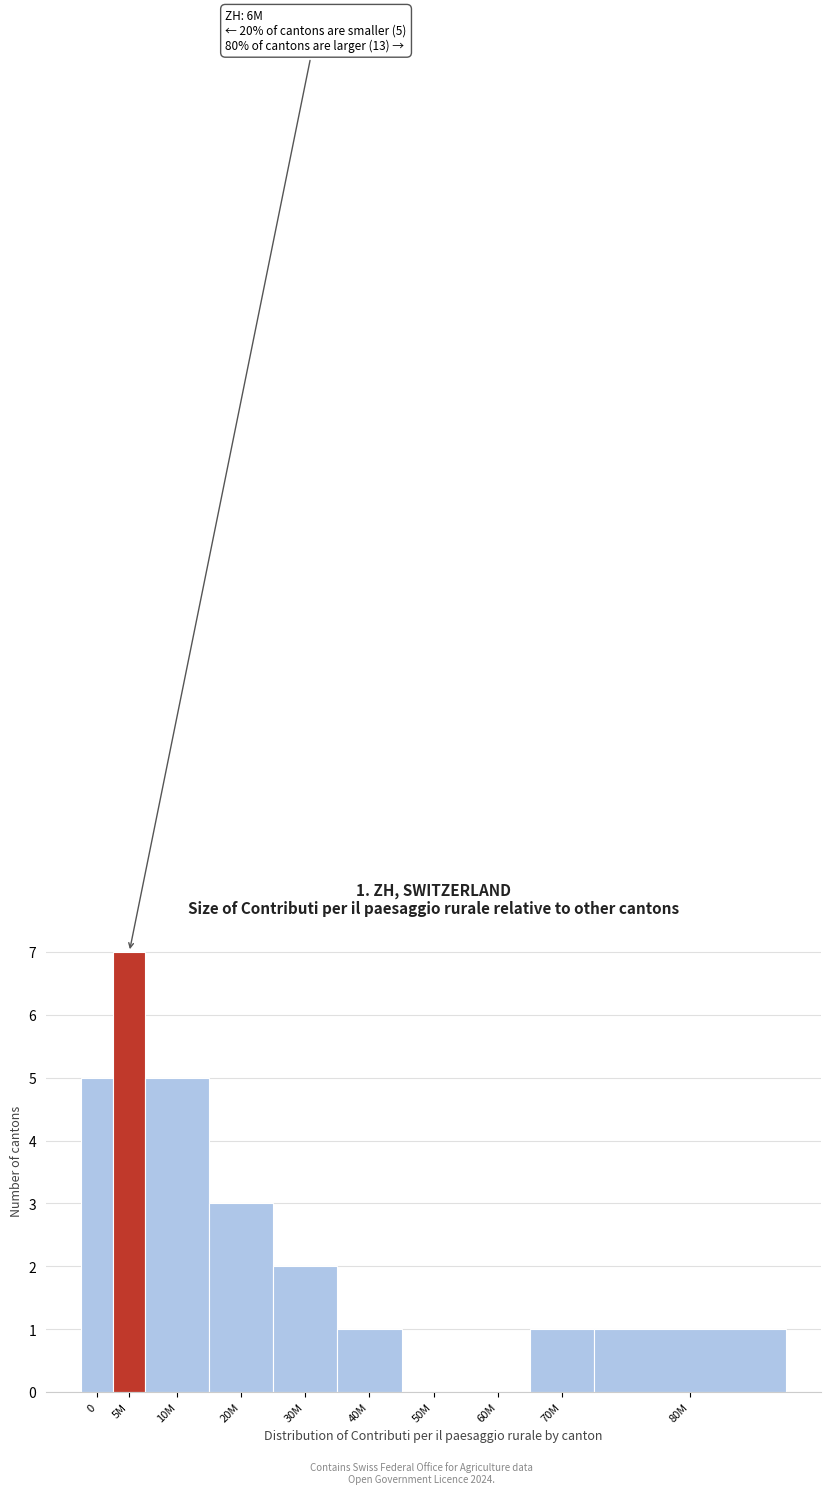

Reading left to right, transcribe all the data shown in this chart.

0=5	5M=7	10M=5	20M=3	30M=2	40M=1	50M=0	60M=0	70M=1	80M=1